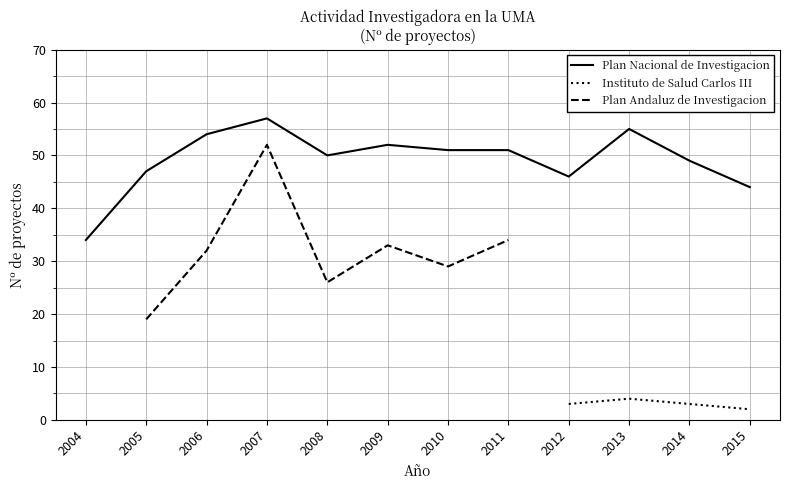

Does the chart have visible grid lines?

Yes